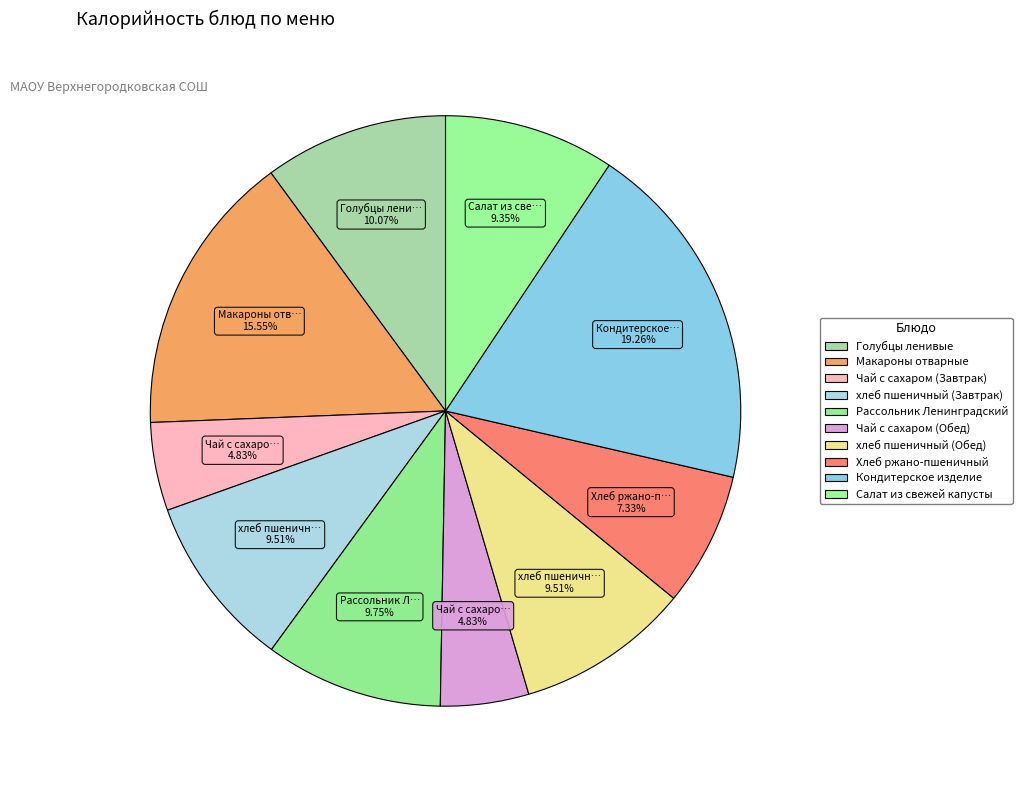

To the nearest percent, what is the combined percentage of Хлеб ржано-пшеничный and Чай с сахаром (Обед)?

12%